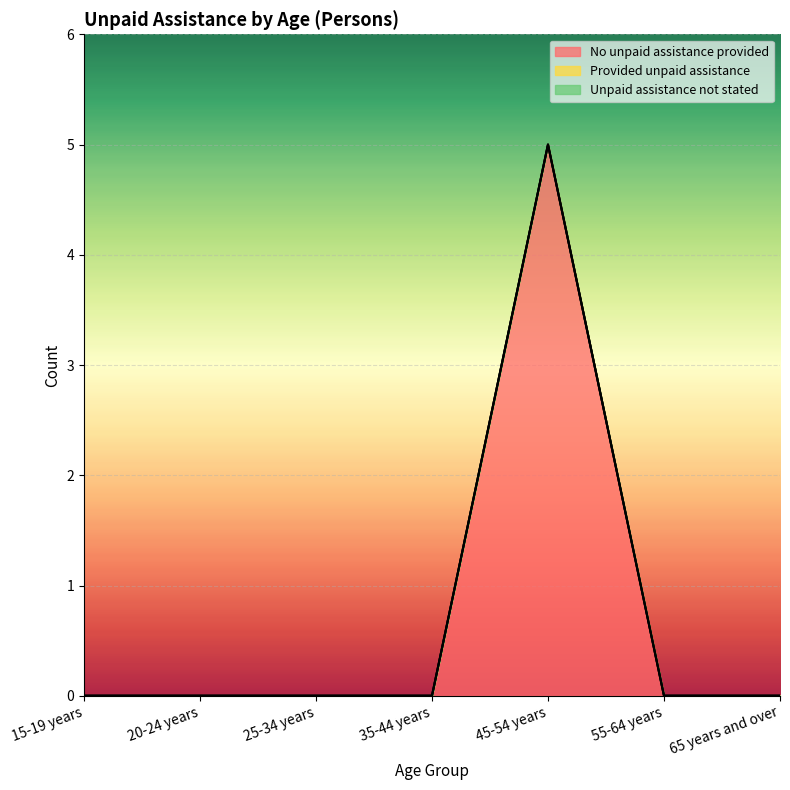

Which category has the lowest value across all series?

15-19 years